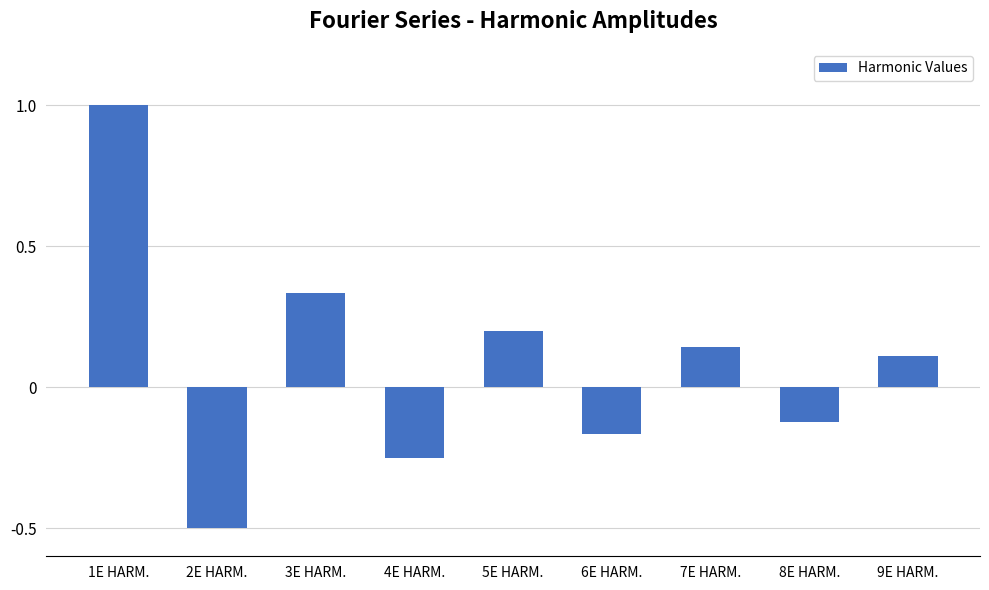

What is the label of the 9th bar from the left?

9E HARM.